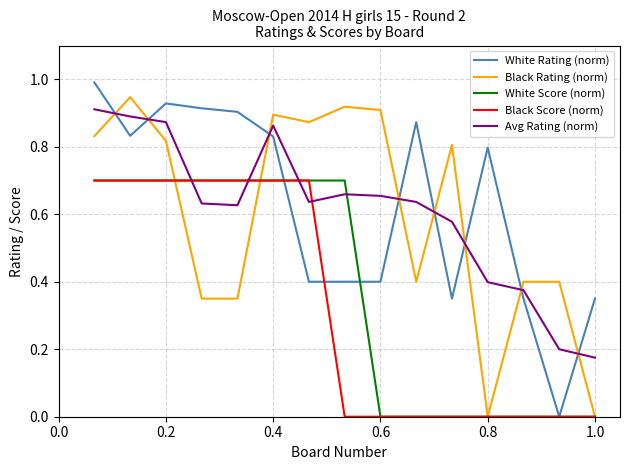

Which series ends up on top after the final intersection of Avg Rating (norm) and Black Rating (norm)?

Avg Rating (norm)